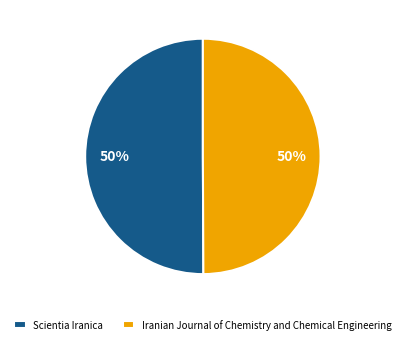

True or false: Iranian Journal of Chemistry and Chemical Engineering accounts for 50% of the total.

True